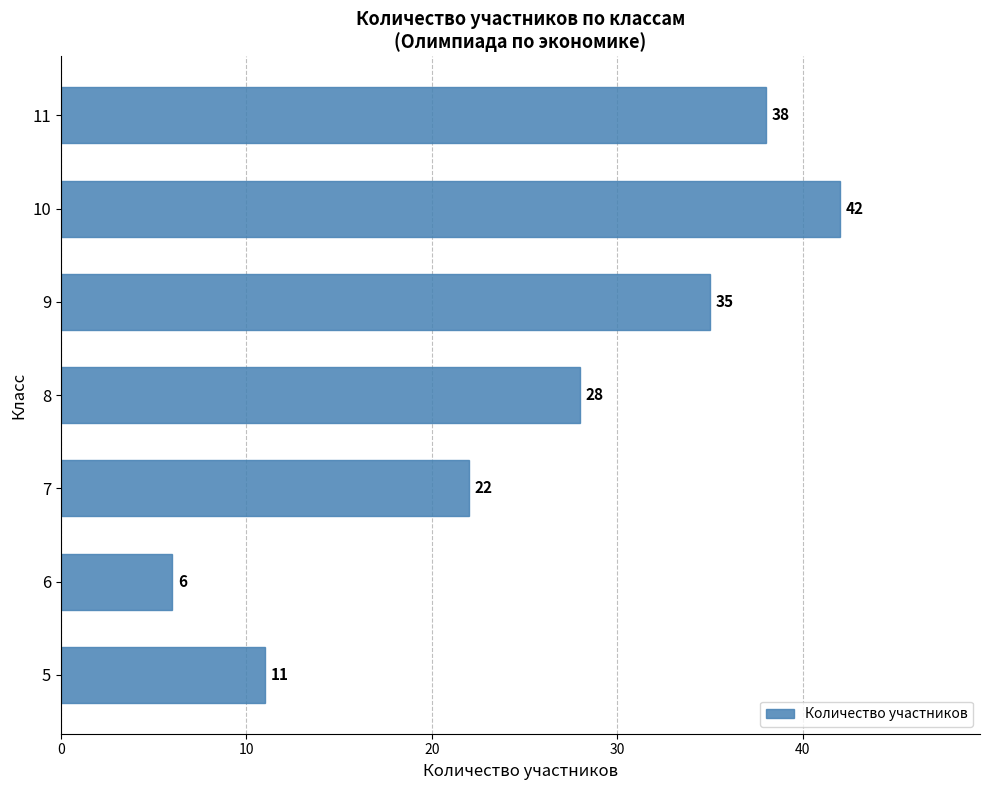

How many data points are less than 28?

3